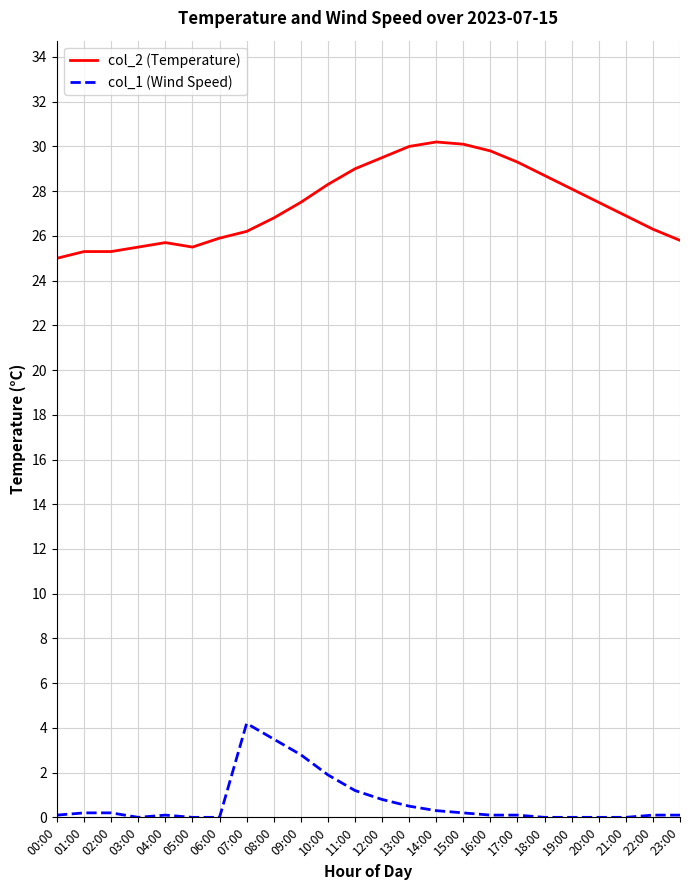

The value of col_2 (Temperature) at 13:00 is 14.4. True or false?

False